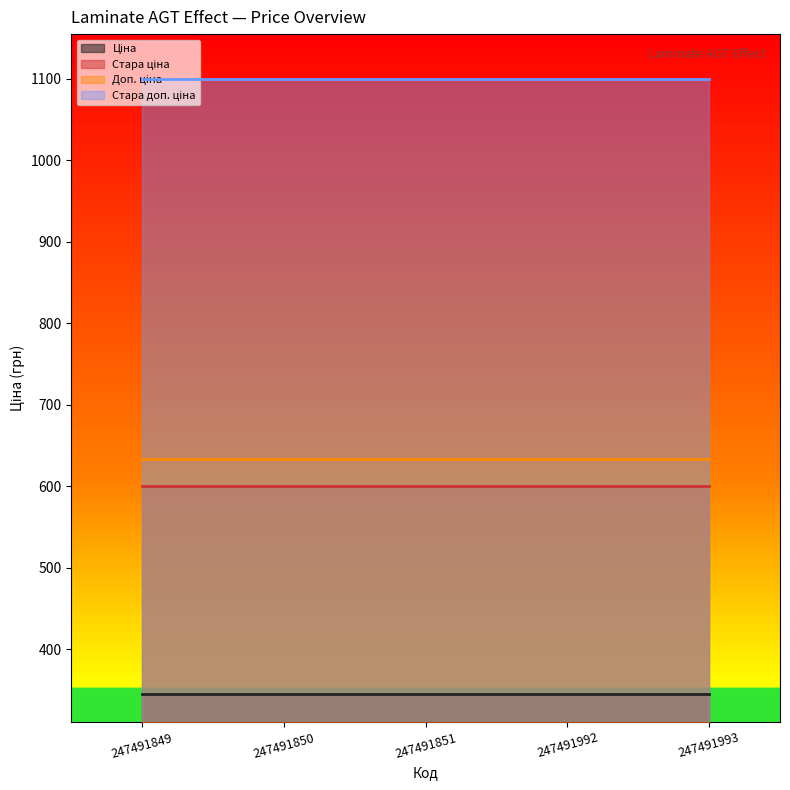

At which label is Доп. ціна closest to 634?

247491849